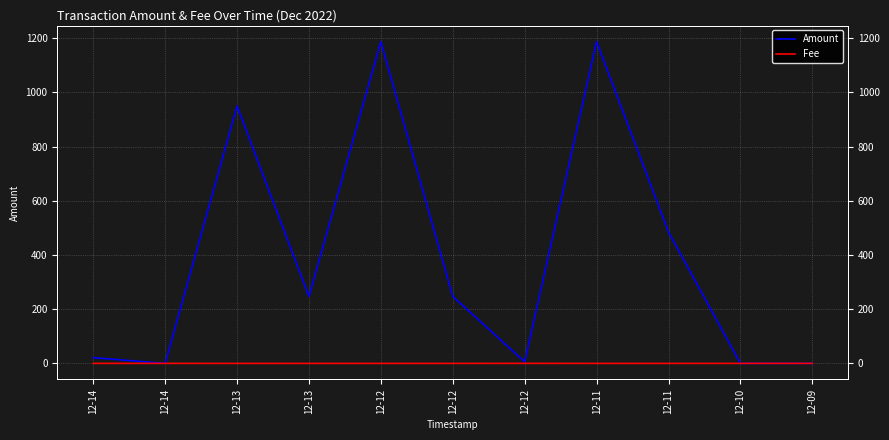

The value of Fee at 12-11 is 0.0. True or false?

True